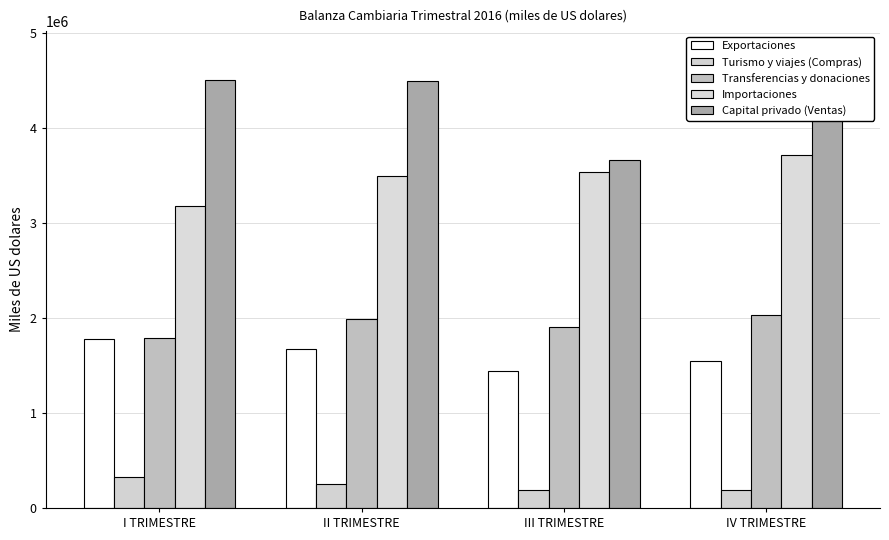

What is the total value across all series at I TRIMESTRE?

11567101.7